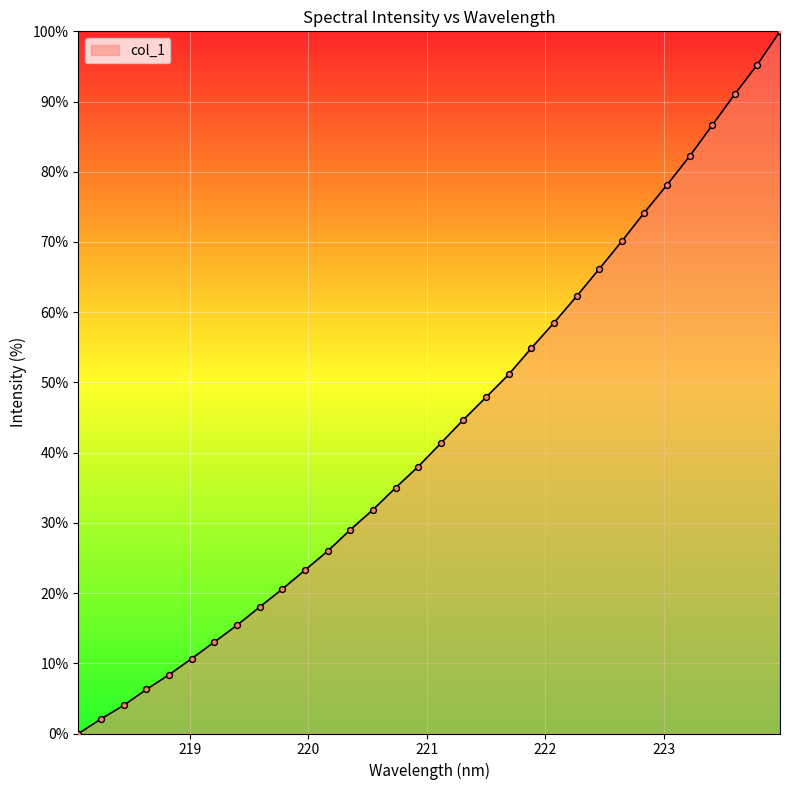

What is the maximum value shown in the chart?

100.0